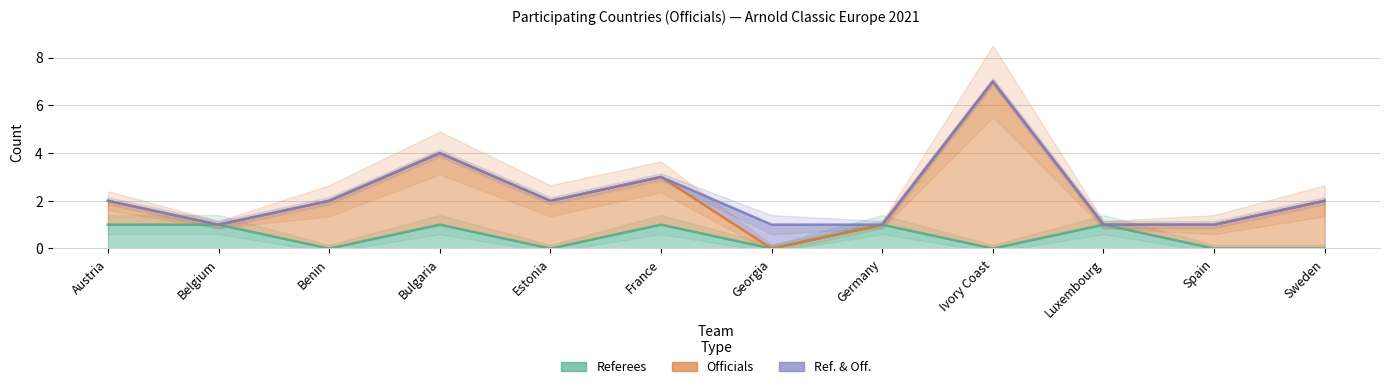

How many lines are shown in the chart?

3